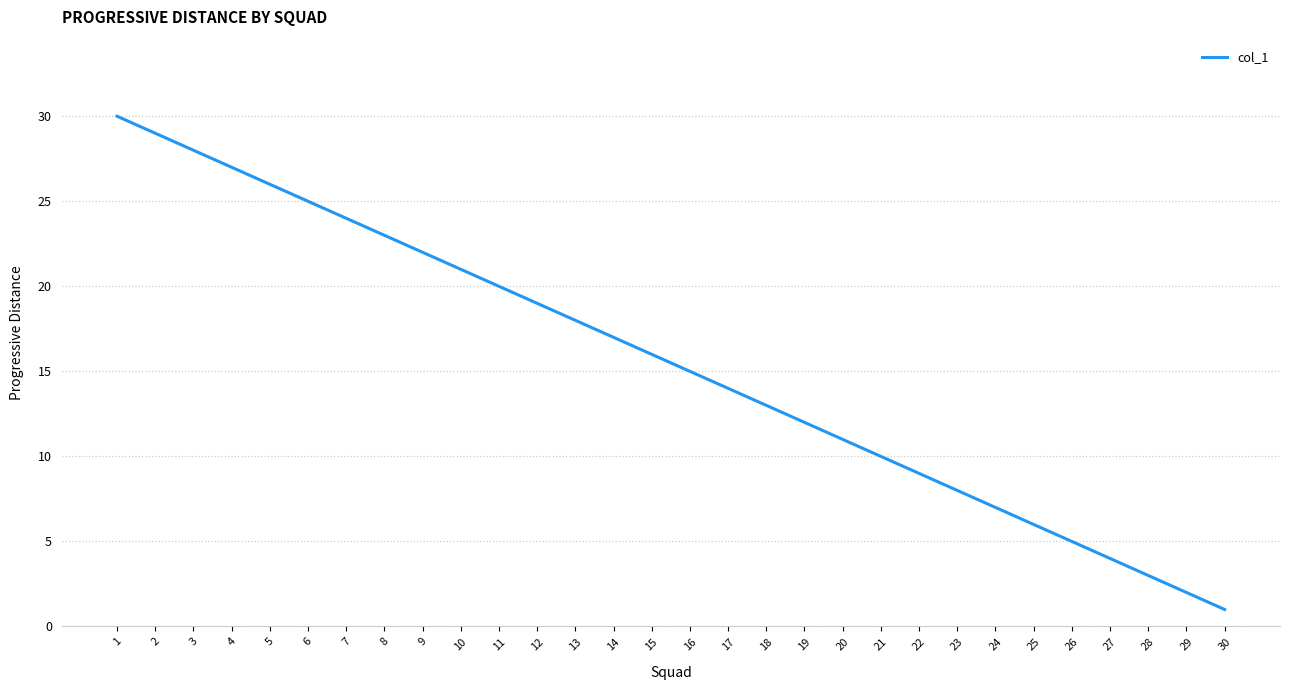

Reading left to right, extract all data points from this chart.

1=30	2=29	3=28	4=27	5=26	6=25	7=24	8=23	9=22	10=21	11=20	12=19	13=18	14=17	15=16	16=15	17=14	18=13	19=12	20=11	21=10	22=9	23=8	24=7	25=6	26=5	27=4	28=3	29=2	30=1